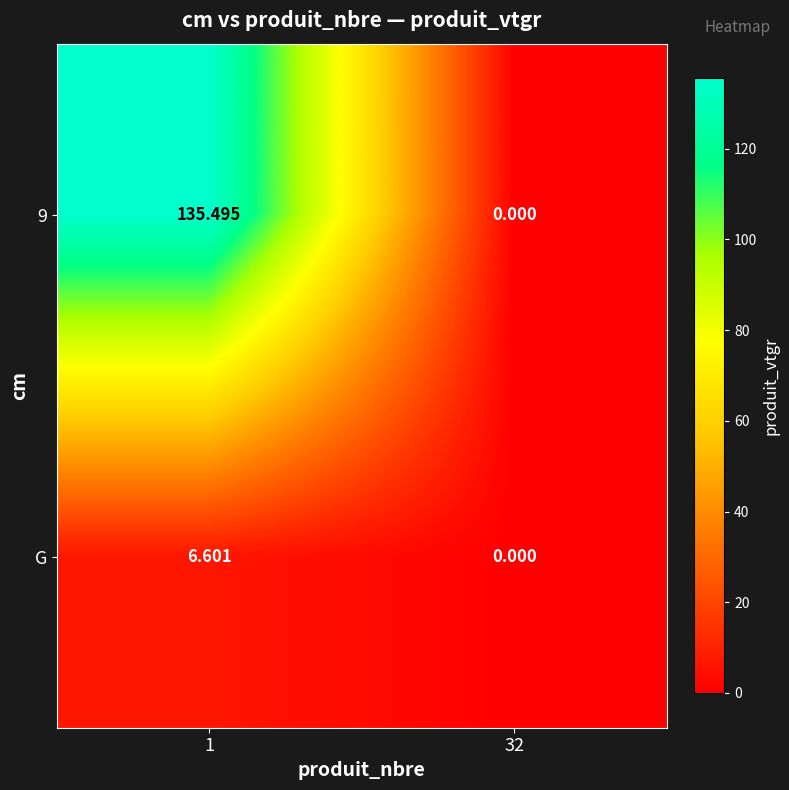

Is the value of G at 1 greater than the value of 9 at 32?

Yes